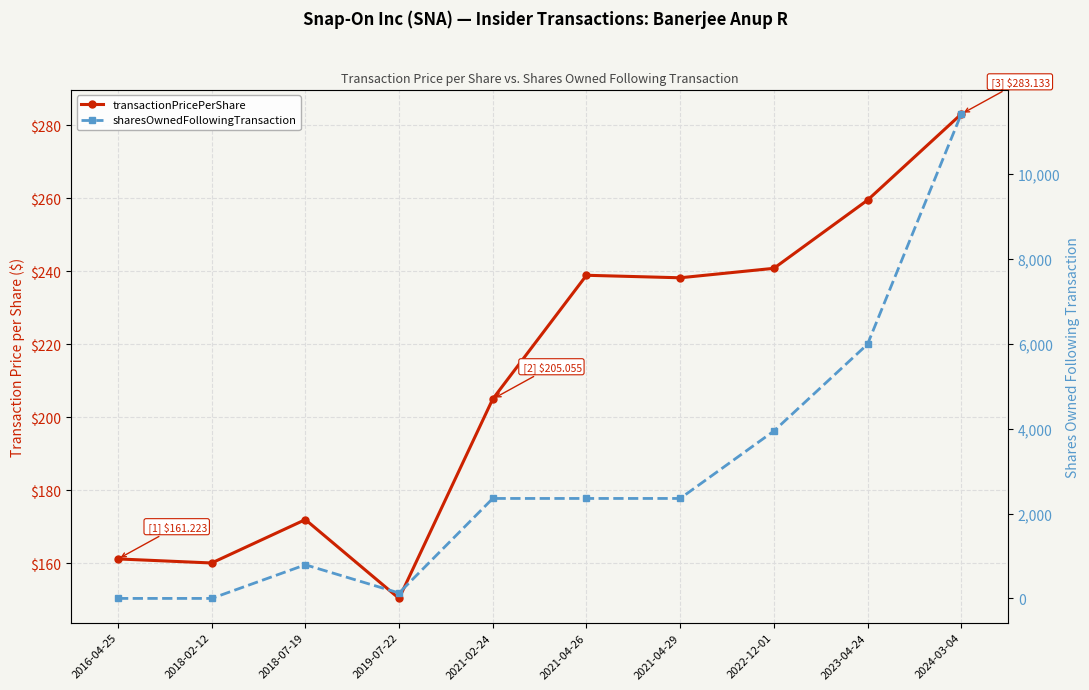

Which has a higher value, 2021-02-24 or 2018-02-12?

2021-02-24